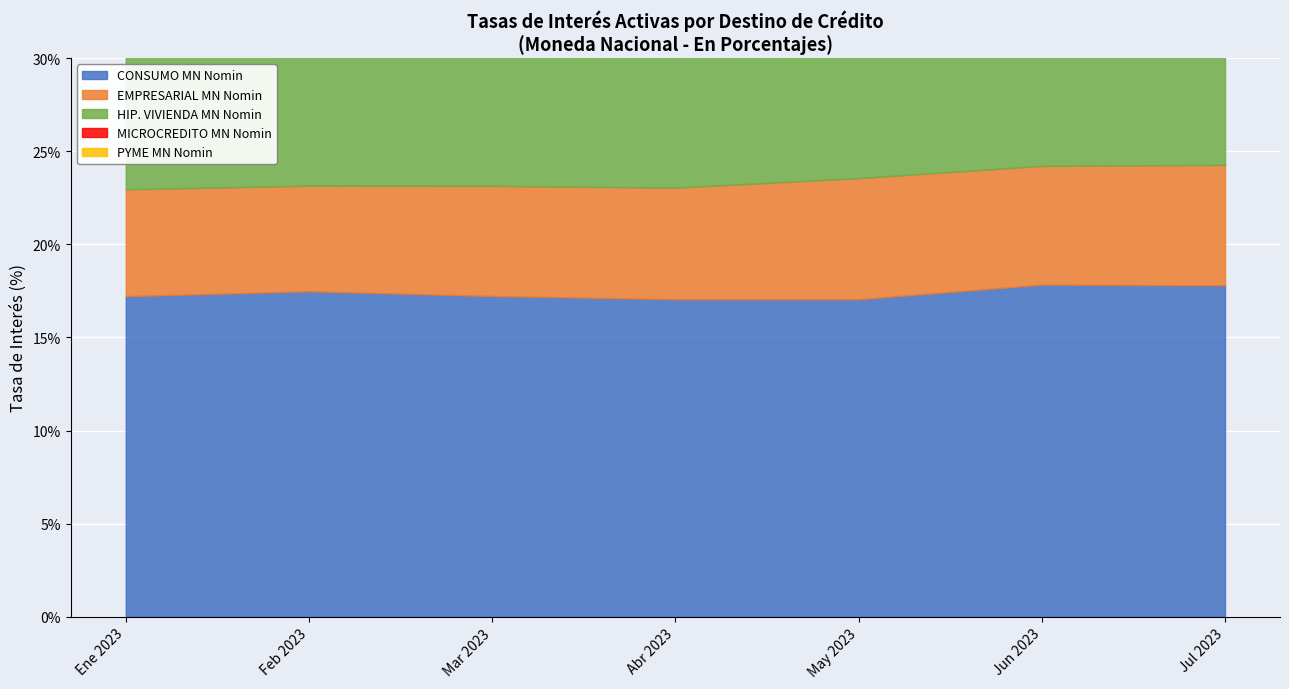

What is the value of the HIP. VIVIENDA MN Nomin point at the 6th from the left?

8.3